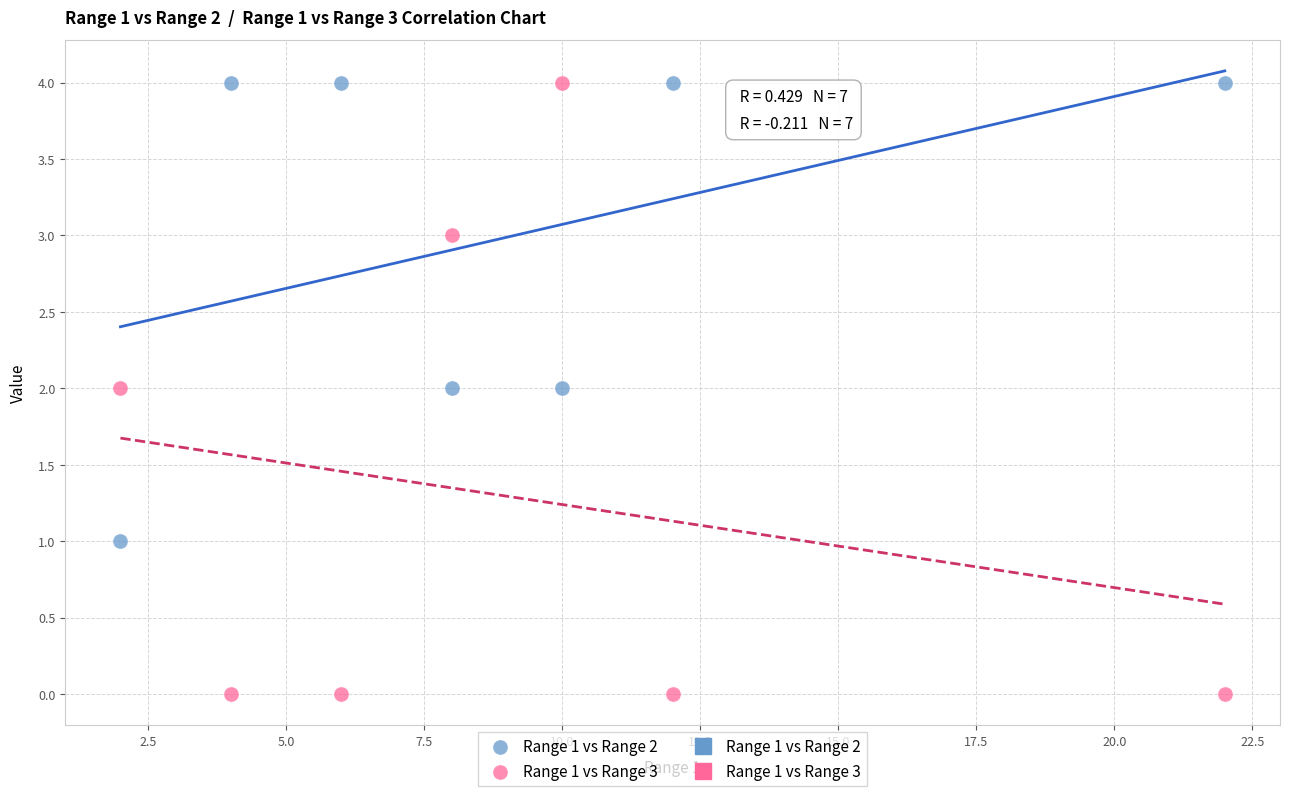

What is the X range (max minus min) for the scatter plot?

20